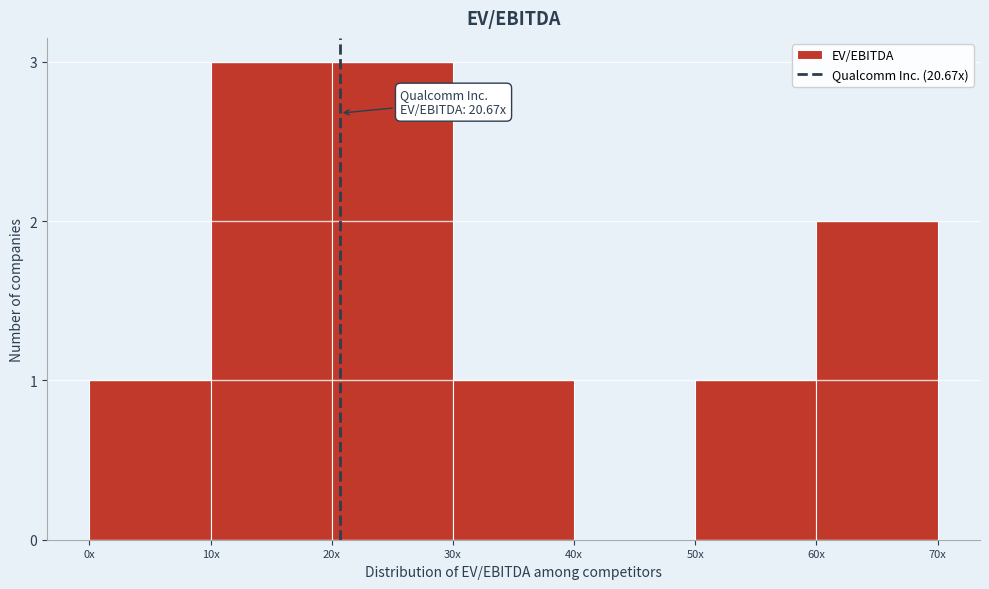

Reading left to right, extract all data points from this chart.

0x=1	10x=3	20x=3	30x=1	40x=0	50x=1	60x=2